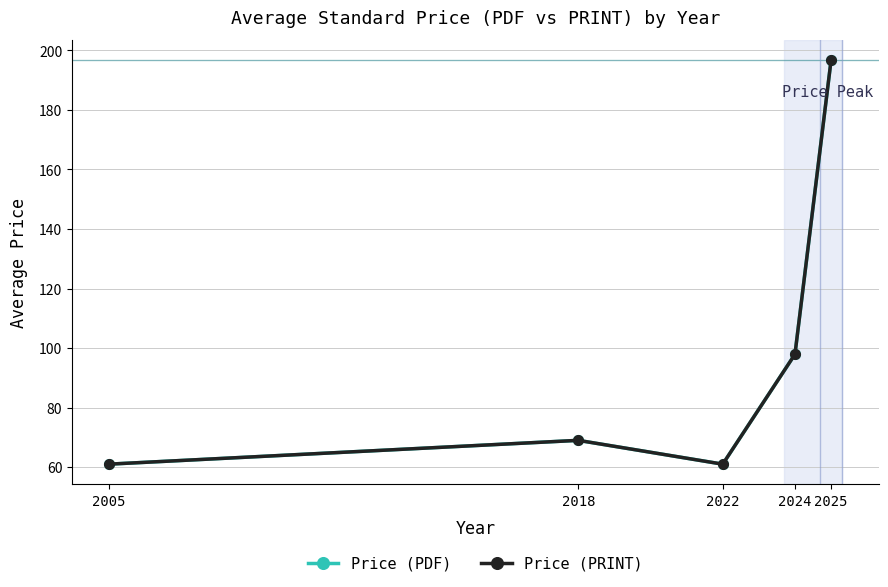

Where is Price (PDF) nearest to the value 128?

2024